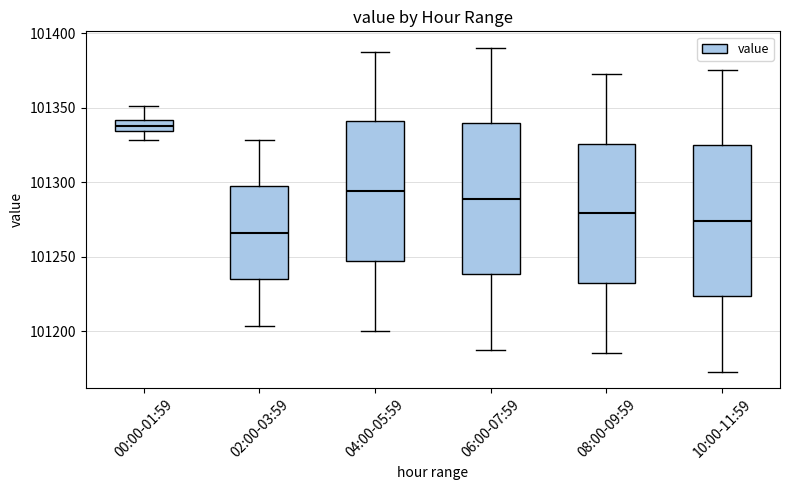

Which box's median line is the lowest?

02:00-03:59